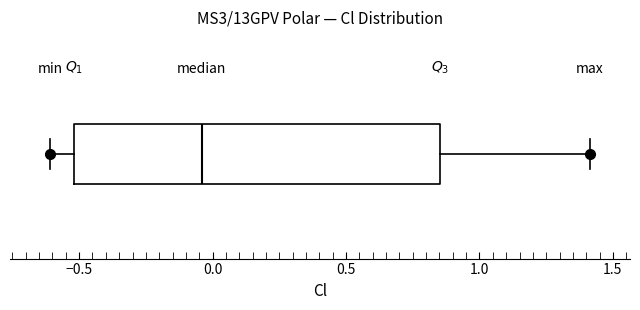

Read this box plot against the x-axis: the position of the median line, the range covered by the box, and the ends of both whiskers. The values are not printed on the chart, so give them approximately, as read against the axis.

median -0.05, box -0.50 to 0.85, whiskers -0.60 to 1.40